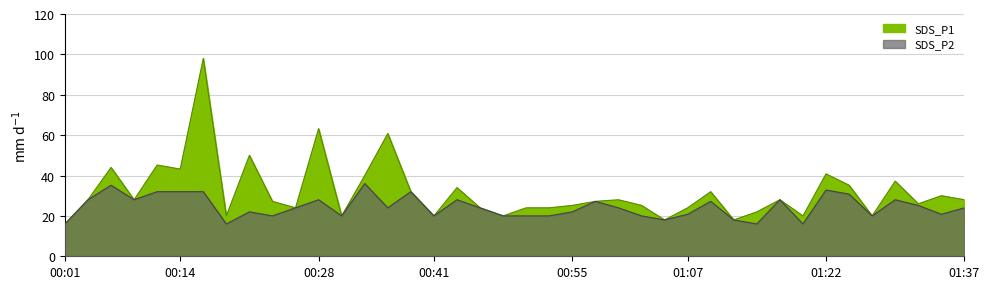

Which category has the highest value in the SDS_P1 series?

00:16